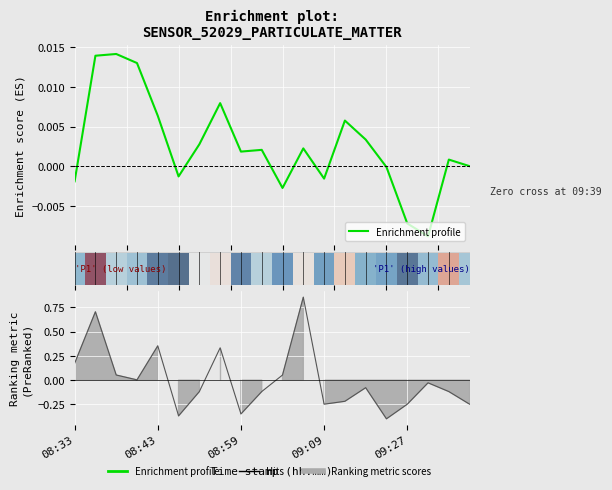

At which label does Enrichment profile first exceed 0?

08:43